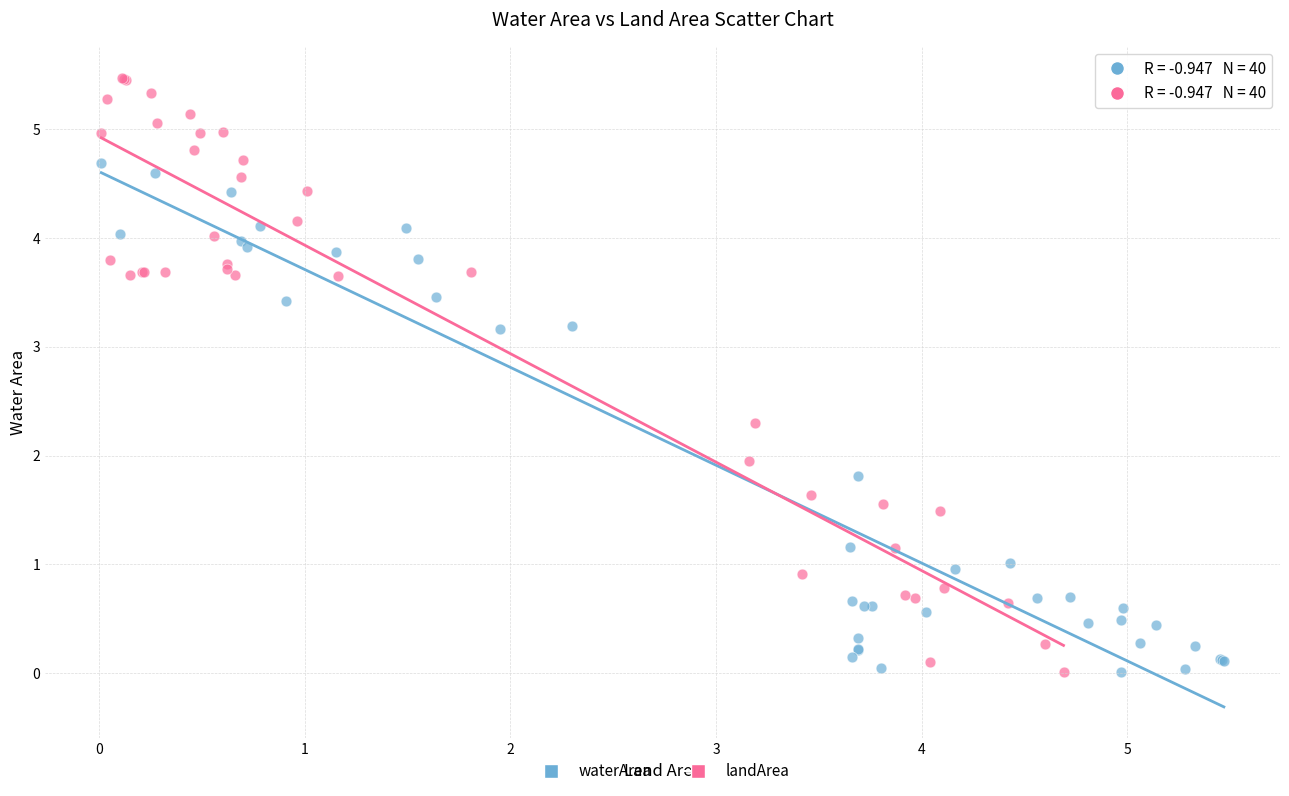

Which series has the largest Y range (max minus min)?

landArea